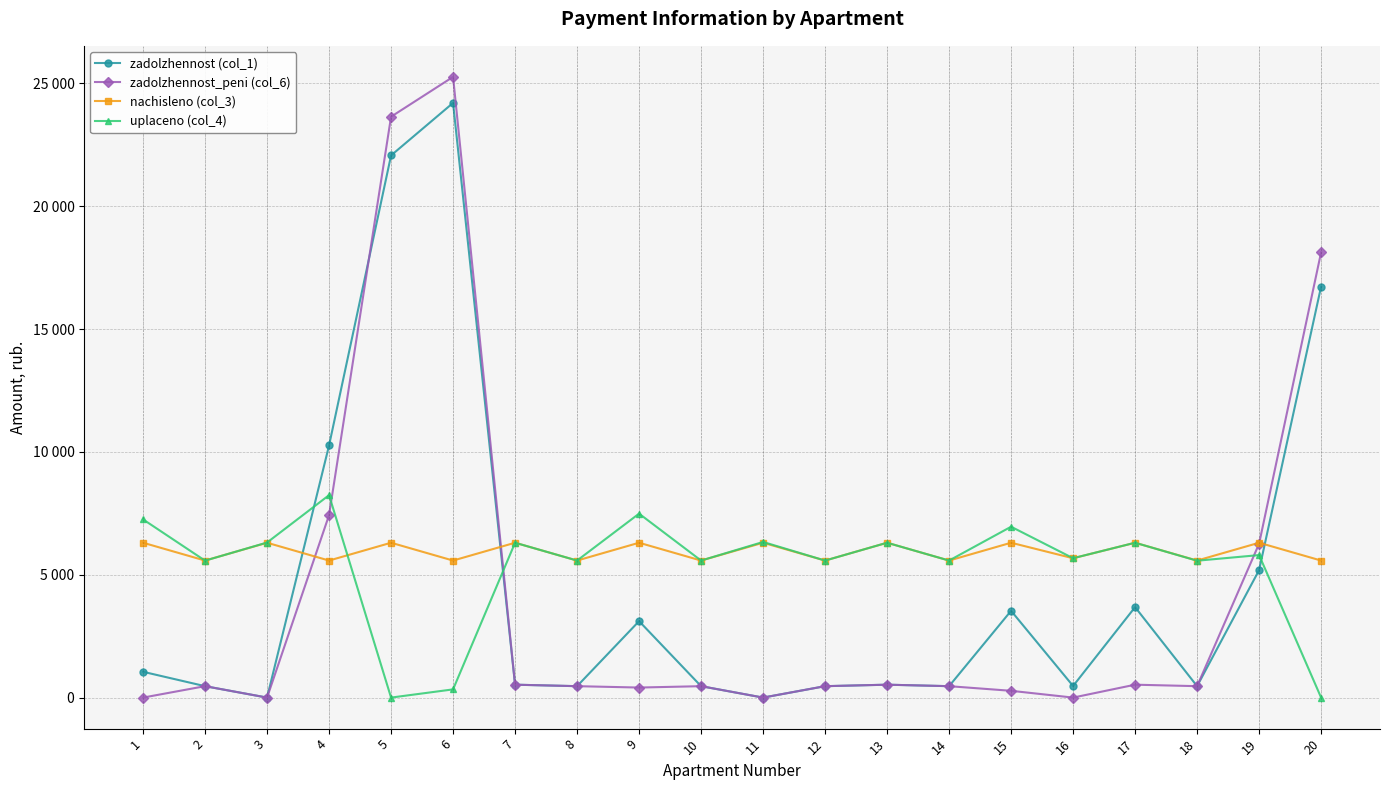

What is the spread (max minus min) of values at 16?

5672.5